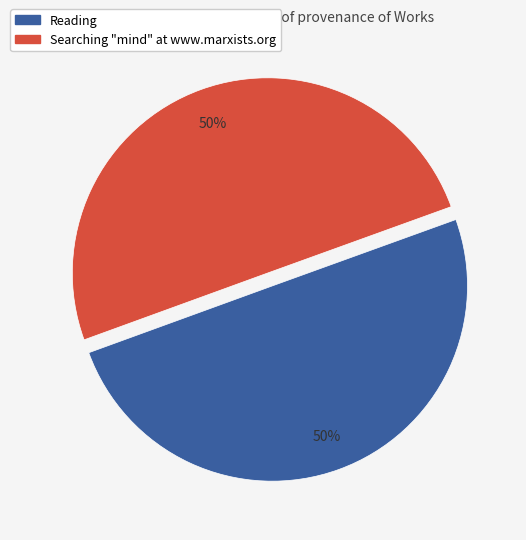

To the nearest percent, what is the average slice percentage?

50%